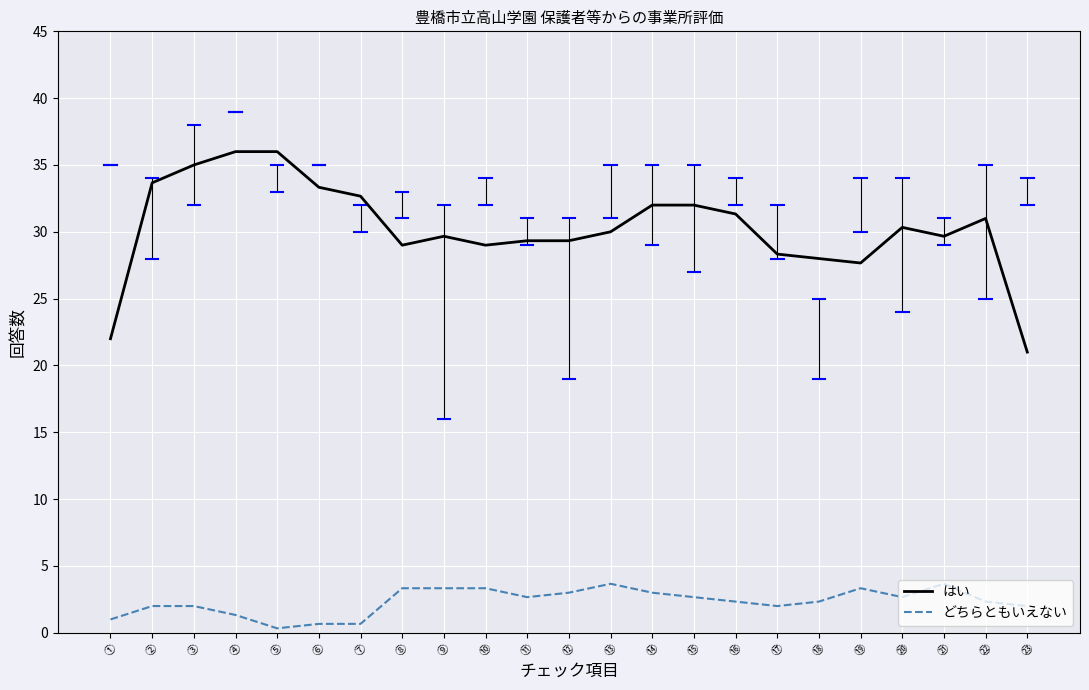

What is the highest value of the どちらともいえない series?

3.7